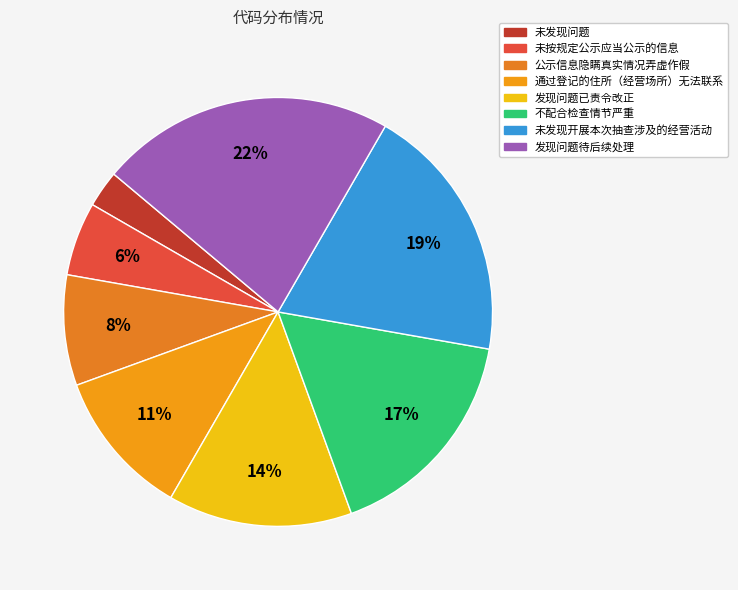

What percentage is the 未发现问题 slice, to the nearest percent?

3%